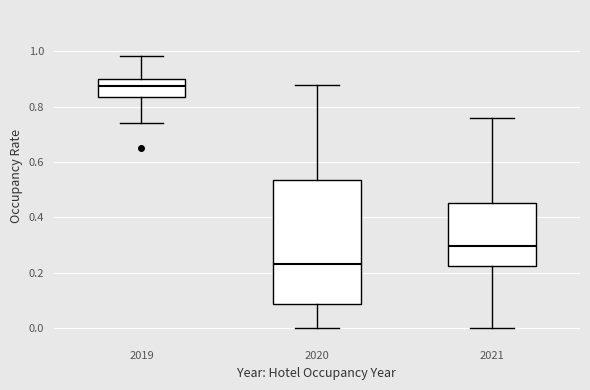

Which box is the tallest, from its lower edge to its upper edge?

2020